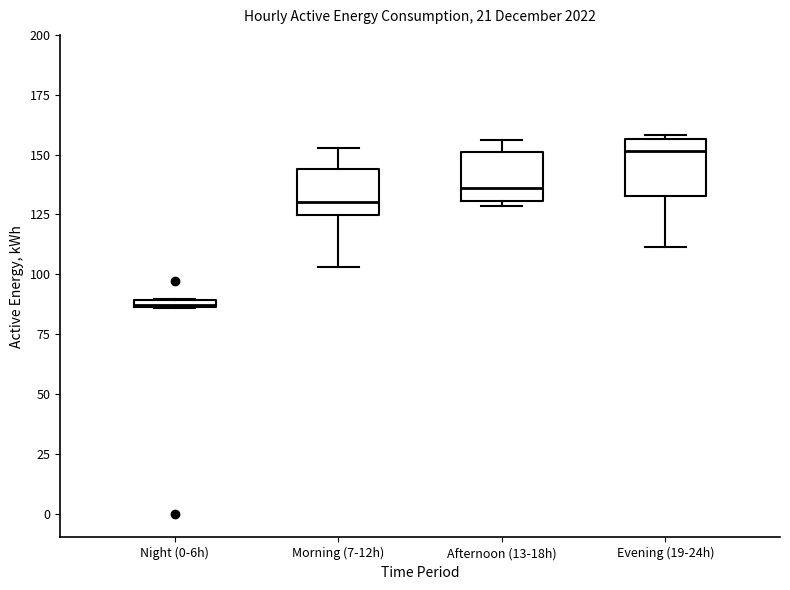

Where is the lower edge of the box for Night (0-6h) on the y-axis? The values are not printed on the chart, so give them approximately, as read against the axis.

85